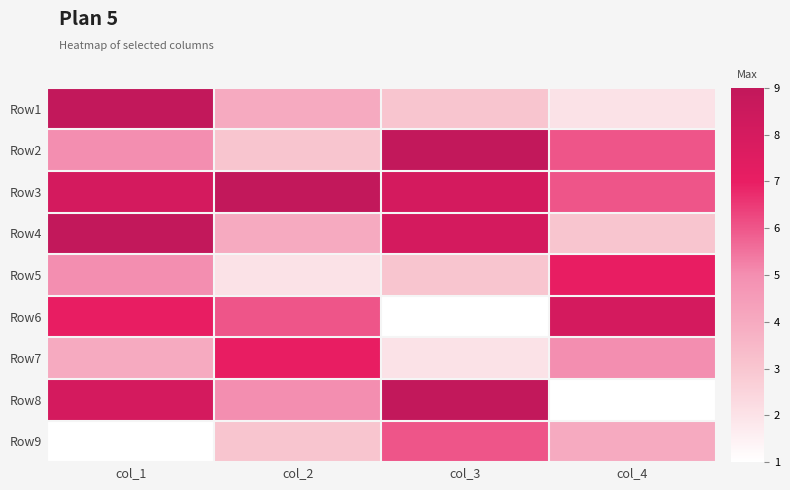

What is the difference between the highest and lowest values at col_1?

8